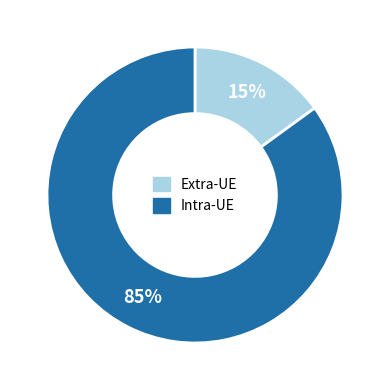

Is there a majority slice in this chart?

Yes